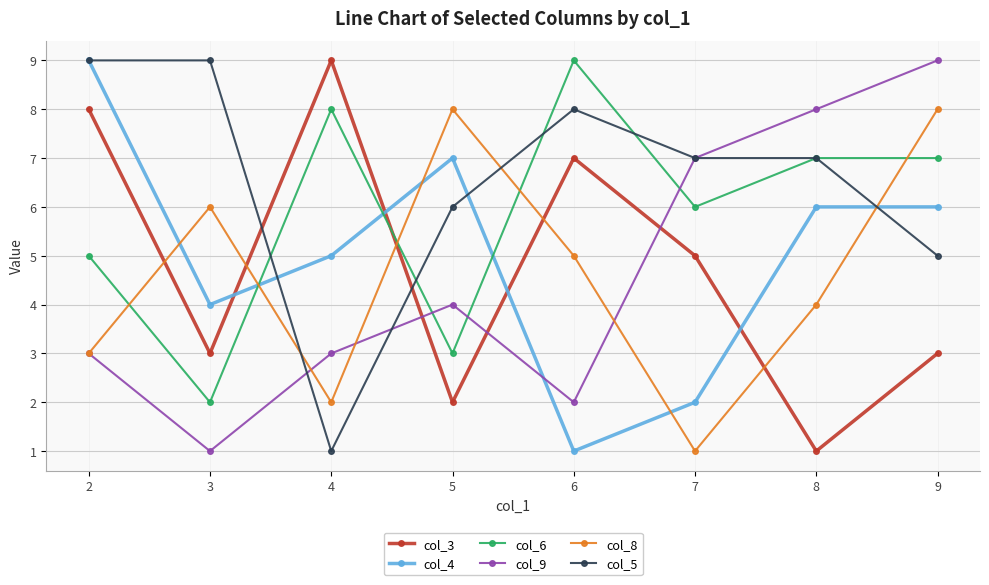

What is the average value of the col_9 series?

5